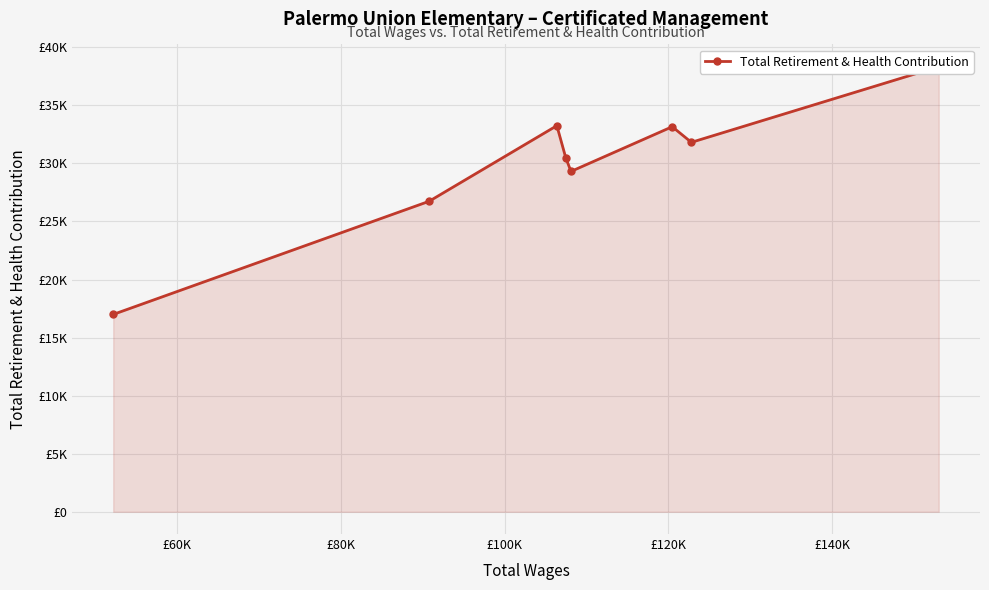

How many lines are shown in the chart?

1